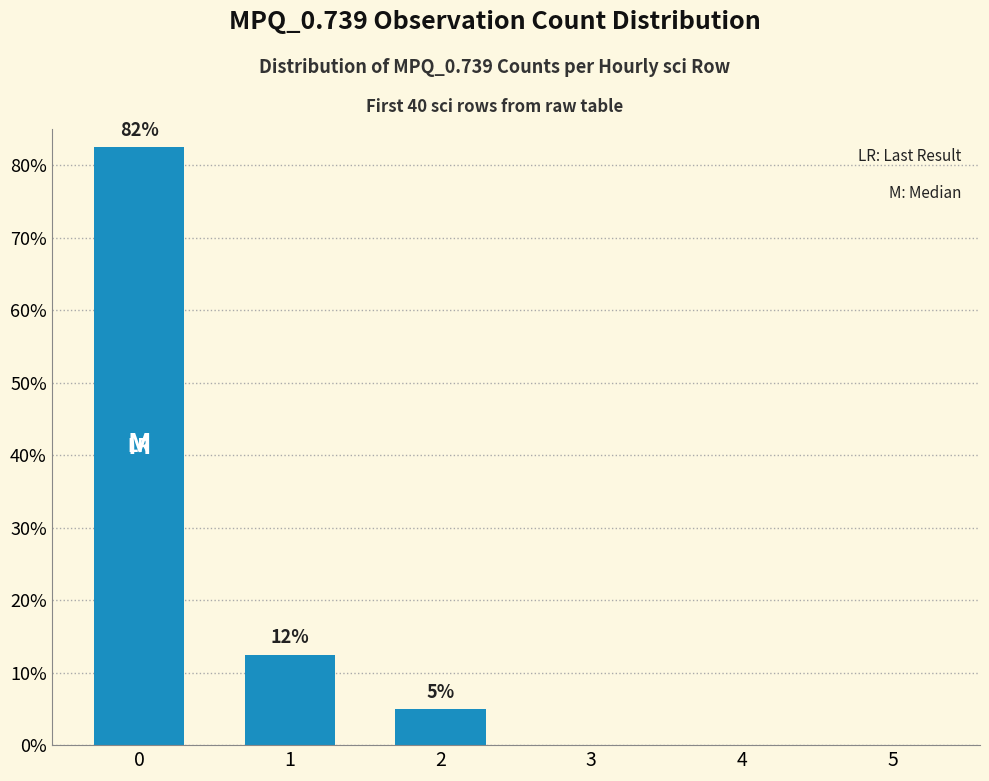

List the labels in order of value, smallest first.

3, 4, 5, 2, 1, 0